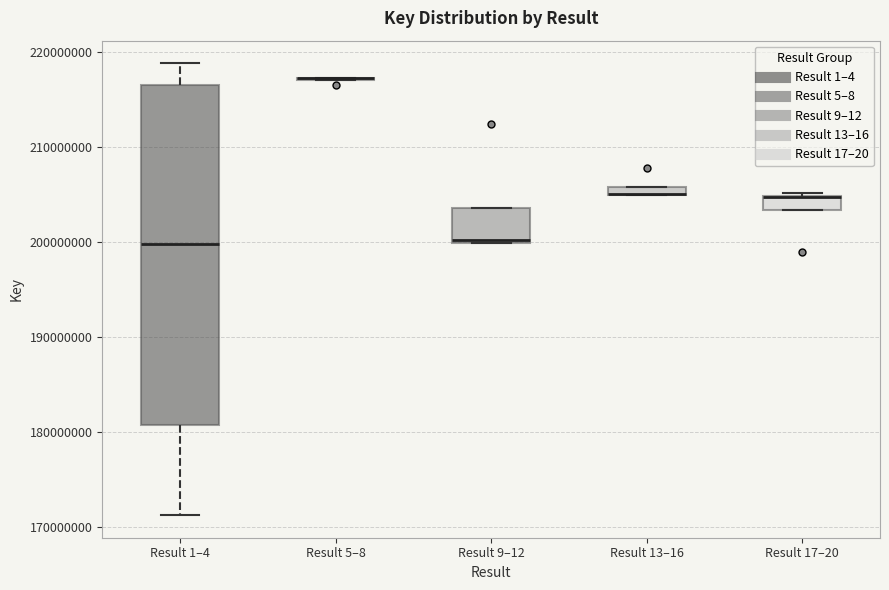

Which box is the tallest, from its lower edge to its upper edge?

Result 1–4